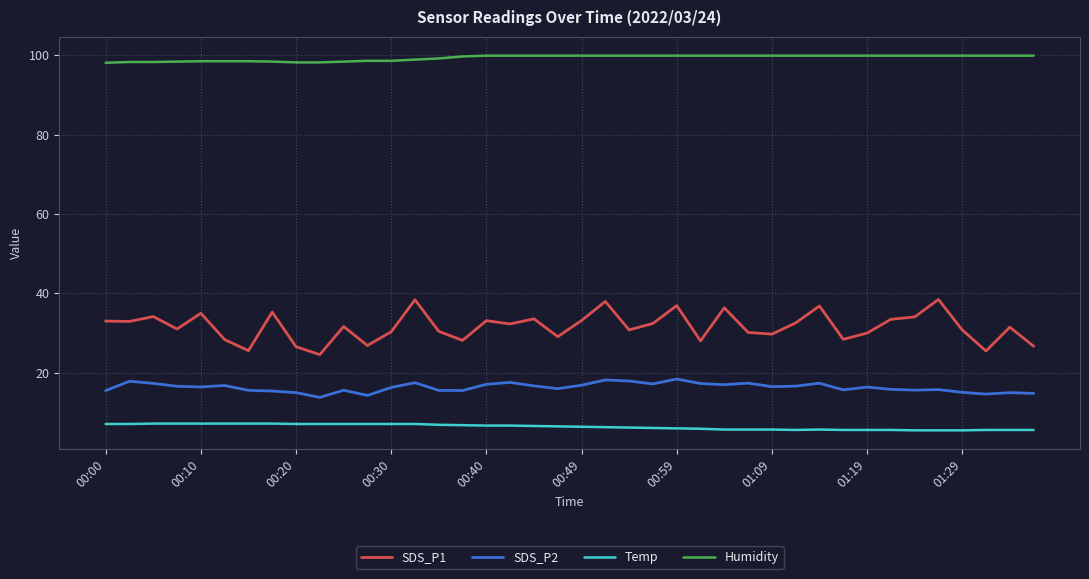

Rank the series by their maximum value, from highest to lowest.

Humidity, SDS_P1, SDS_P2, Temp